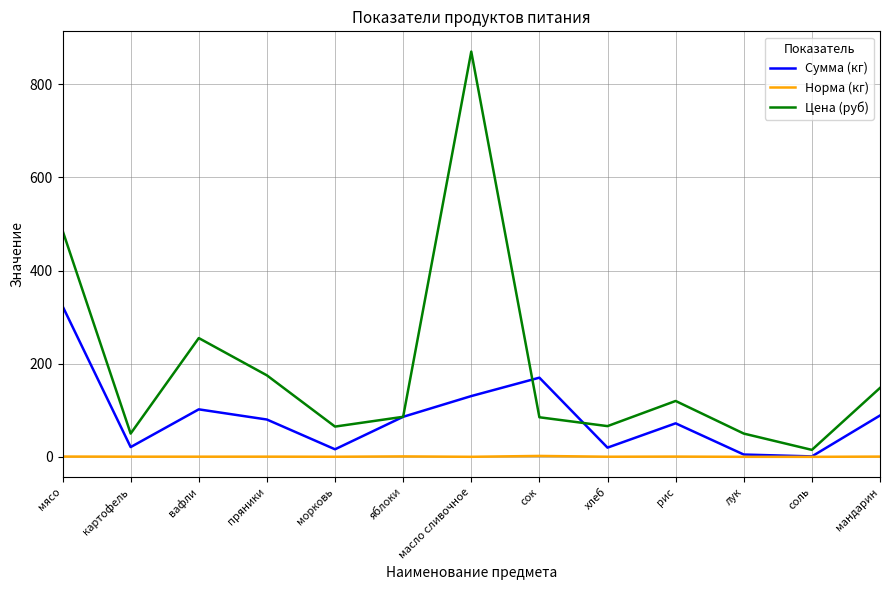

Does the chart display data point markers on the line(s)?

No